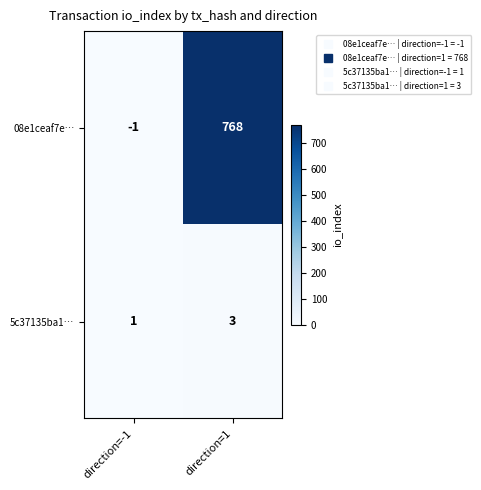

Between direction=-1 and direction=1, which series saw the biggest shift?

08e1ceaf7e…